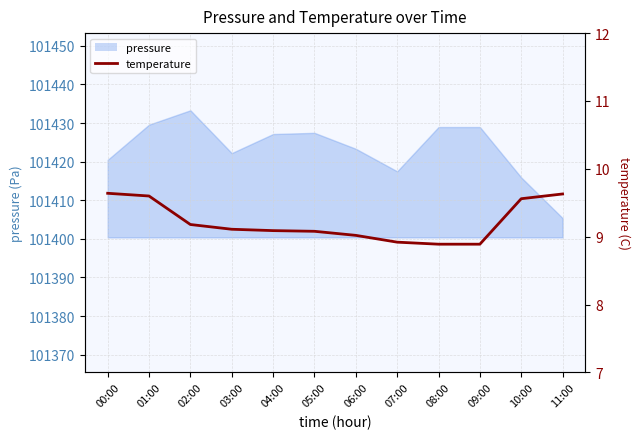

At which label does the data first exceed 9?

00:00